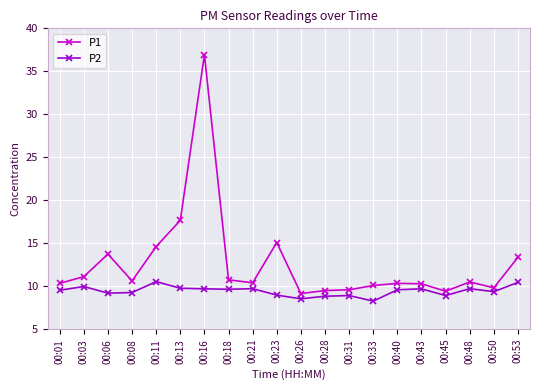

What is the difference between the maximum and second lowest values in the P1 series?

27.5